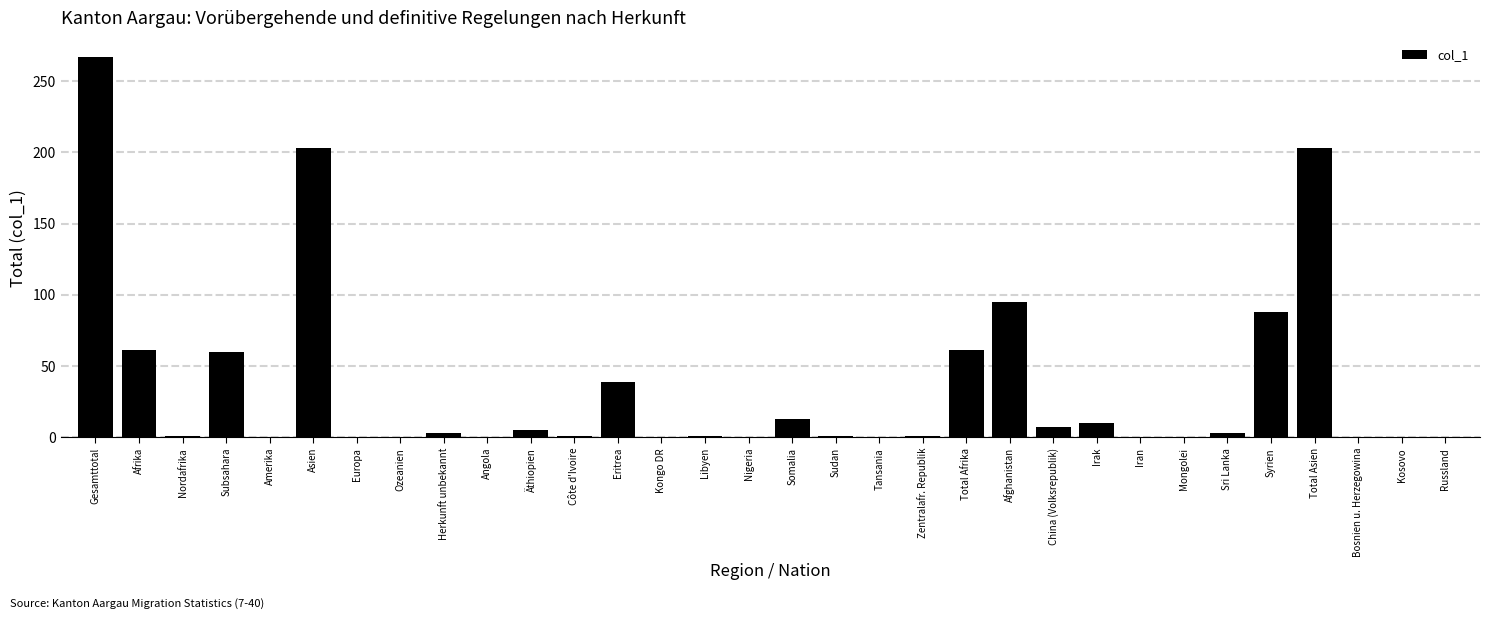

What is the change in value from Eritrea to Mongolei?

-39